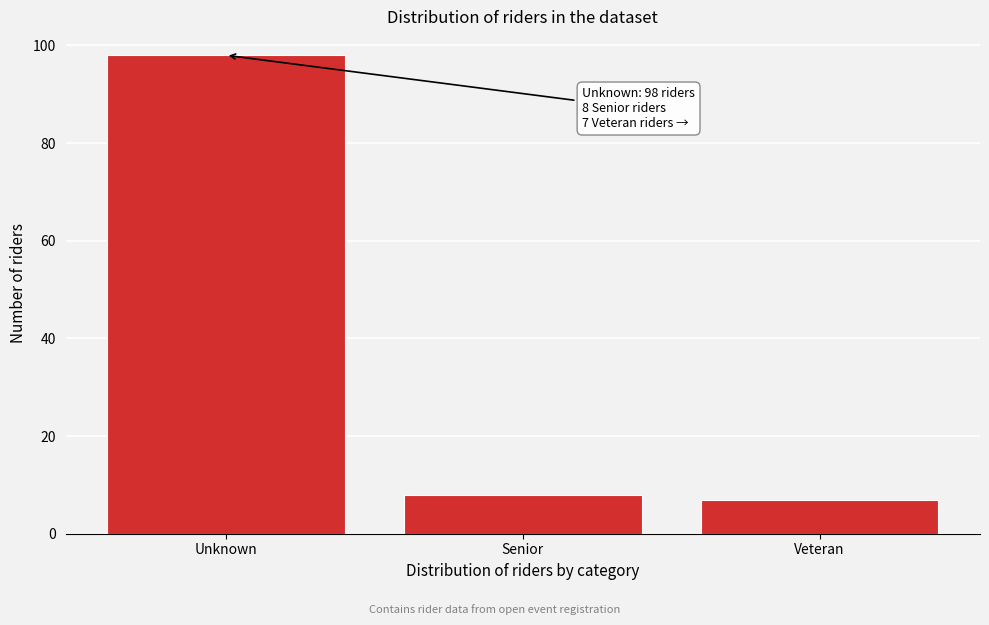

Reading left to right, list all the values displayed in this chart.

98	8	7